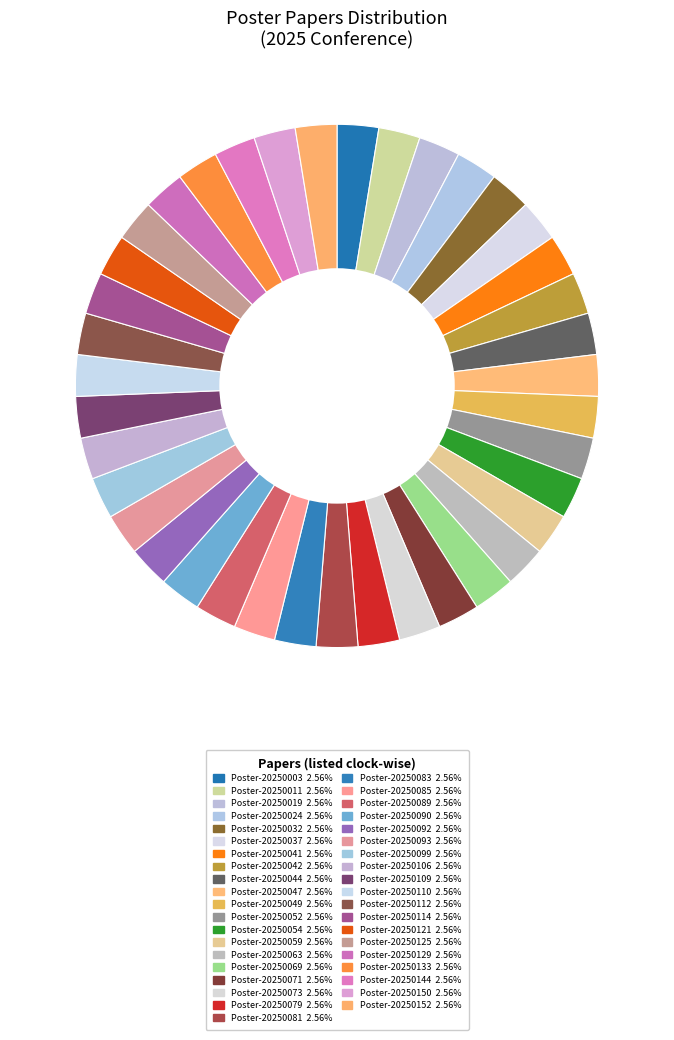

How many segments does this pie chart have?

39